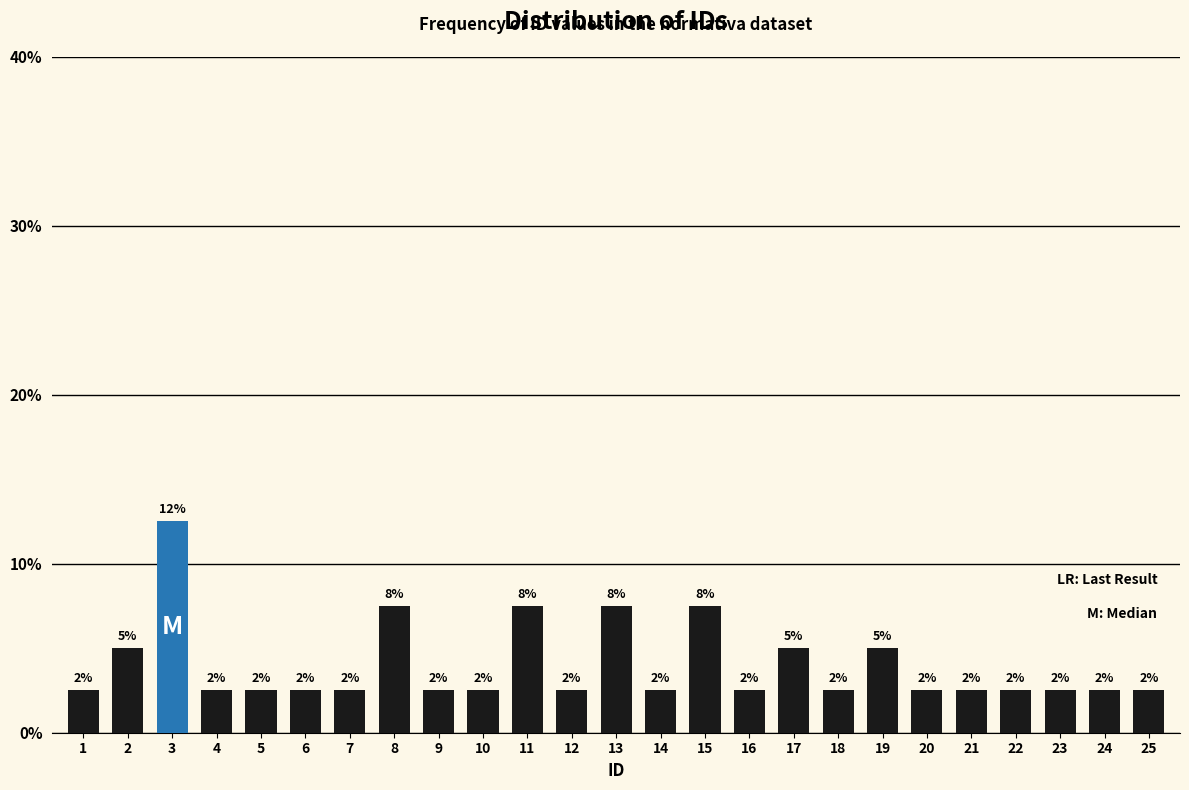

How many bars are there in total?

25